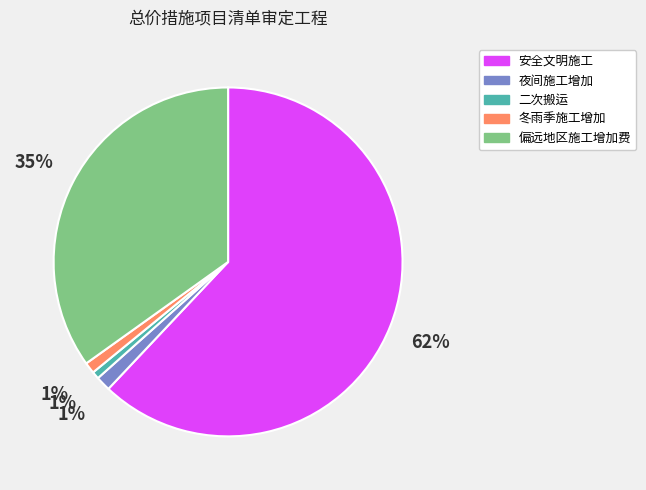

True or false: 安全文明施工 accounts for 62% of the total.

True